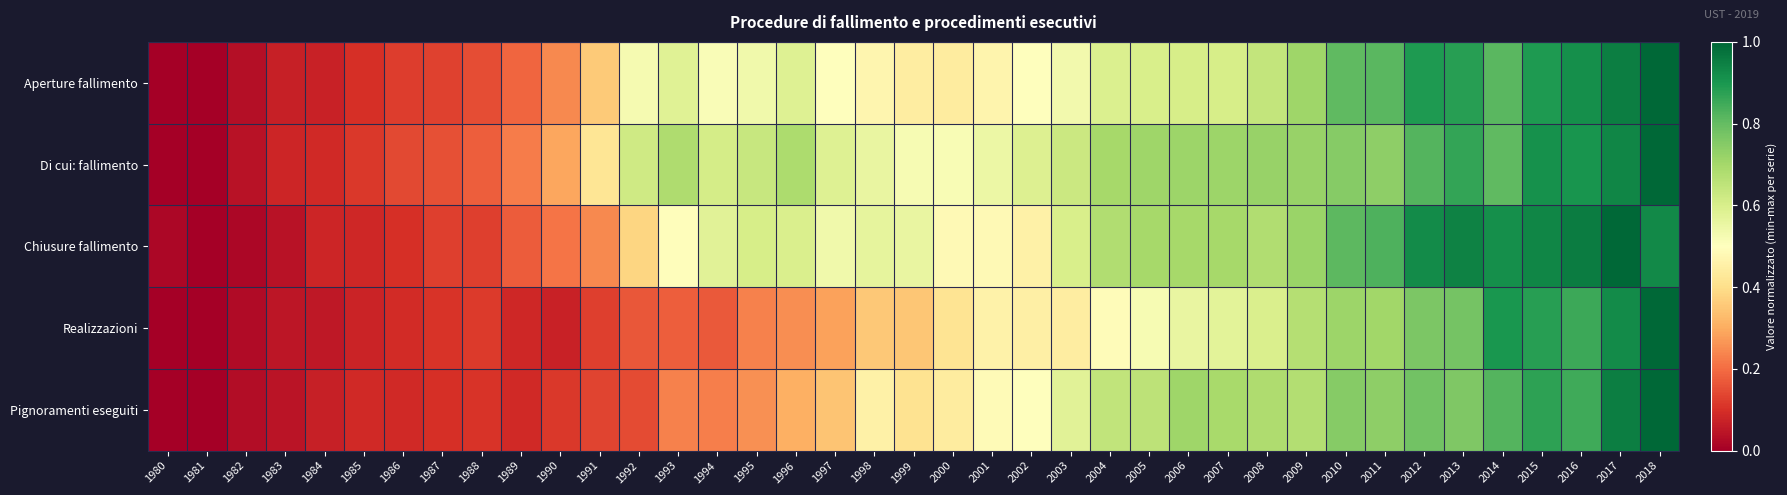

Reading left to right, extract all data points from this chart.

Aperture fallimento: 1980=0.0	1981=0.0	1982=0.0	1983=0.1	1984=0.1	1985=0.1	1986=0.1	1987=0.1	1988=0.1	1989=0.2	1990=0.2	1991=0.4	1992=0.5	1993=0.6	1994=0.5	1995=0.5	1996=0.6	1997=0.5	1998=0.5	1999=0.4	2000=0.4	2001=0.5	2002=0.5	2003=0.5	2004=0.6	2005=0.6	2006=0.6	2007=0.6	2008=0.6	2009=0.7	2010=0.8	2011=0.8	2012=0.9	2013=0.9	2014=0.8	2015=0.9	2016=0.9	2017=0.9	2018=1.0
Di cui: fallimento: 1980=0.0	1981=0.0	1982=0.0	1983=0.1	1984=0.1	1985=0.1	1986=0.1	1987=0.2	1988=0.2	1989=0.2	1990=0.3	1991=0.4	1992=0.6	1993=0.7	1994=0.6	1995=0.6	1996=0.7	1997=0.6	1998=0.6	1999=0.5	2000=0.5	2001=0.5	2002=0.6	2003=0.6	2004=0.7	2005=0.7	2006=0.7	2007=0.7	2008=0.7	2009=0.7	2010=0.7	2011=0.7	2012=0.8	2013=0.9	2014=0.8	2015=0.9	2016=0.9	2017=0.9	2018=1.0
Chiusure fallimento: 1980=0.0	1981=0.0	1982=0.0	1983=0.0	1984=0.1	1985=0.1	1986=0.1	1987=0.1	1988=0.1	1989=0.2	1990=0.2	1991=0.2	1992=0.4	1993=0.5	1994=0.6	1995=0.6	1996=0.6	1997=0.5	1998=0.6	1999=0.6	2000=0.5	2001=0.5	2002=0.5	2003=0.6	2004=0.7	2005=0.7	2006=0.7	2007=0.7	2008=0.7	2009=0.7	2010=0.8	2011=0.8	2012=0.9	2013=0.9	2014=0.9	2015=0.9	2016=1.0	2017=1.0	2018=0.9
Realizzazioni: 1980=0.0	1981=0.0	1982=0.0	1983=0.0	1984=0.1	1985=0.1	1986=0.1	1987=0.1	1988=0.1	1989=0.1	1990=0.1	1991=0.1	1992=0.2	1993=0.2	1994=0.2	1995=0.2	1996=0.3	1997=0.3	1998=0.4	1999=0.4	2000=0.4	2001=0.5	2002=0.5	2003=0.4	2004=0.5	2005=0.5	2006=0.6	2007=0.6	2008=0.6	2009=0.7	2010=0.7	2011=0.7	2012=0.8	2013=0.8	2014=0.9	2015=0.9	2016=0.9	2017=0.9	2018=1.0
Pignoramenti eseguiti: 1980=0.0	1981=0.0	1982=0.0	1983=0.0	1984=0.1	1985=0.1	1986=0.1	1987=0.1	1988=0.1	1989=0.1	1990=0.1	1991=0.1	1992=0.1	1993=0.2	1994=0.2	1995=0.3	1996=0.3	1997=0.3	1998=0.5	1999=0.4	2000=0.4	2001=0.5	2002=0.5	2003=0.6	2004=0.6	2005=0.7	2006=0.7	2007=0.7	2008=0.7	2009=0.7	2010=0.7	2011=0.7	2012=0.8	2013=0.8	2014=0.8	2015=0.9	2016=0.8	2017=1.0	2018=1.0